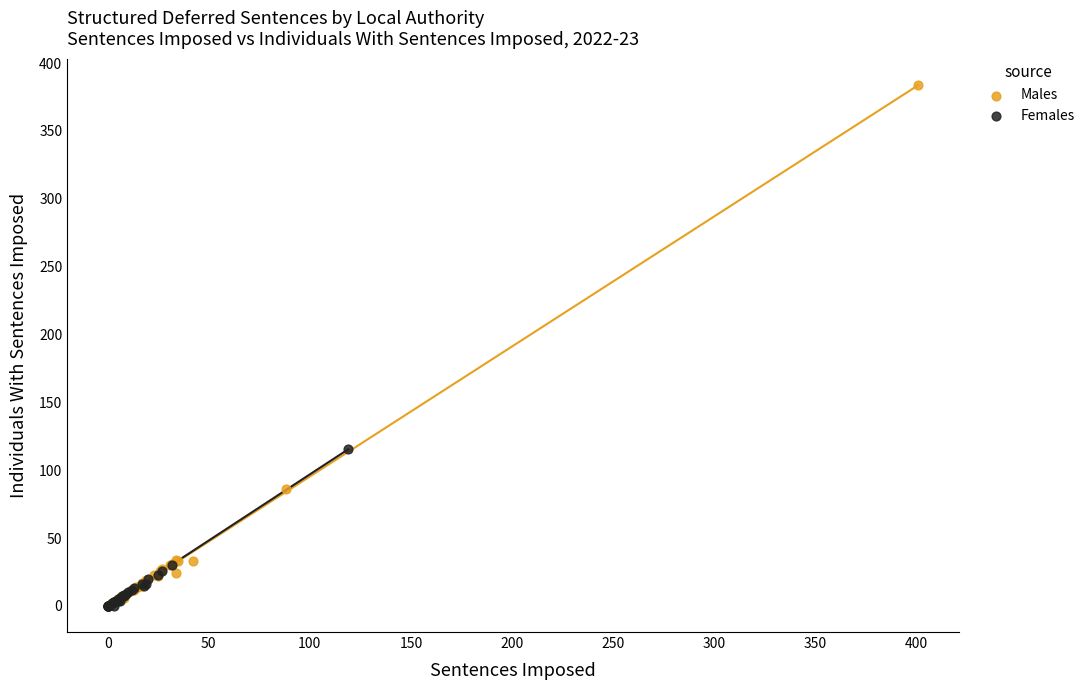

What are all the series names shown in the legend?

Males, Females